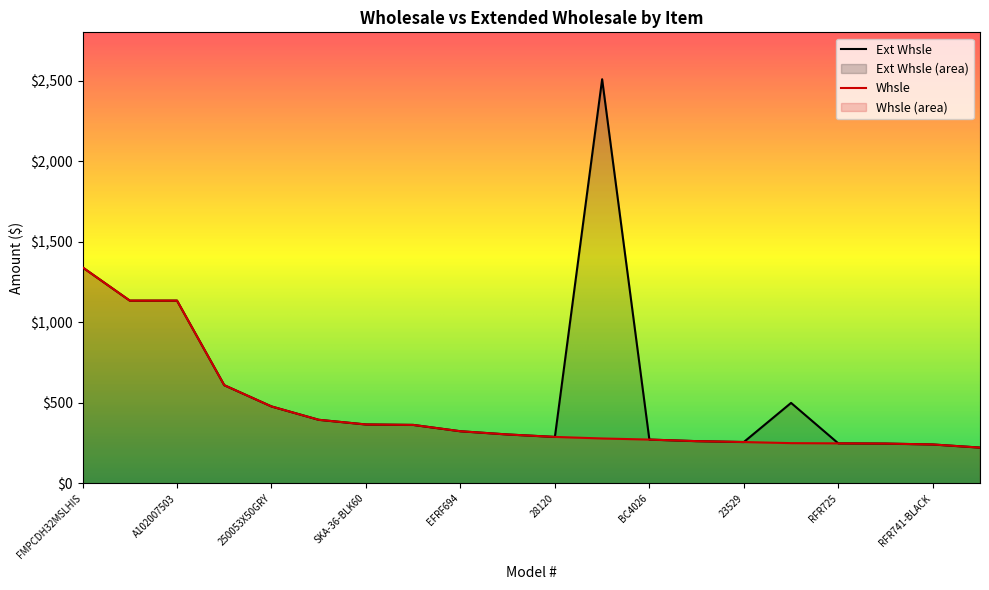

True or false: Ext Whsle and Whsle cross at least once.

False